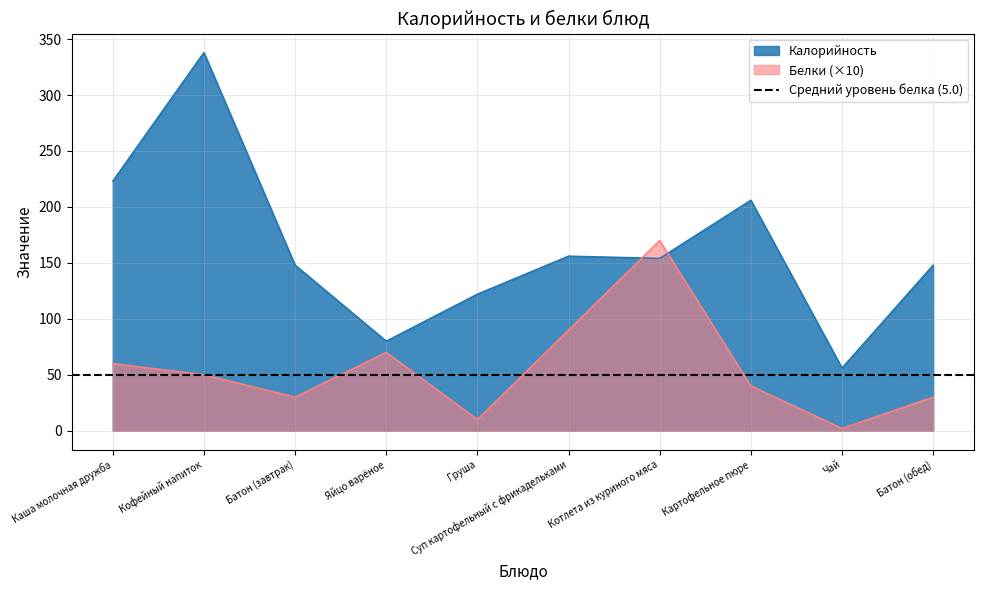

Where does the Белки series first go above 50?

Каша молочная дружба